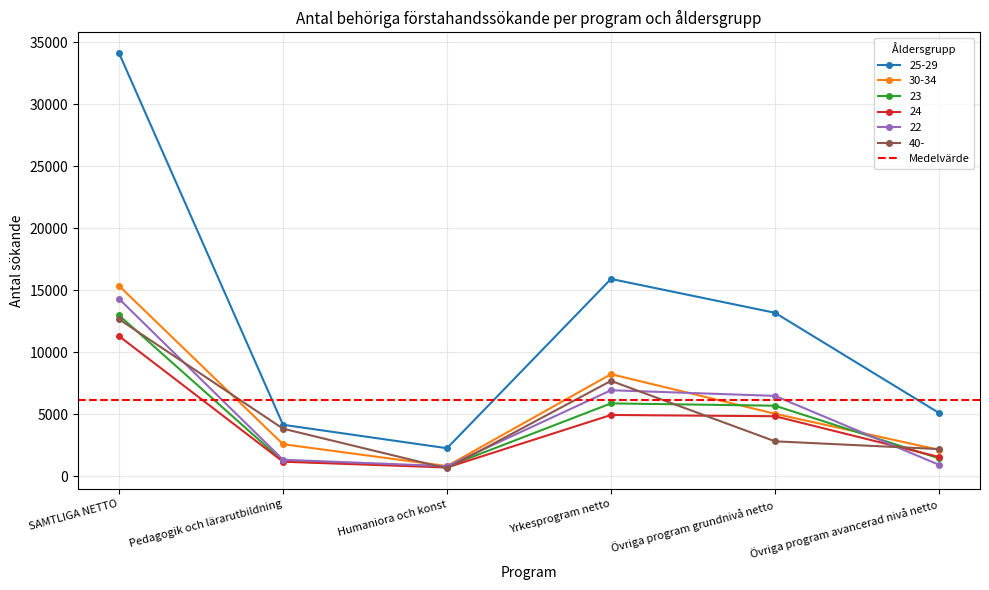

Where is 22 nearest to the value 7558?

Yrkesprogram netto